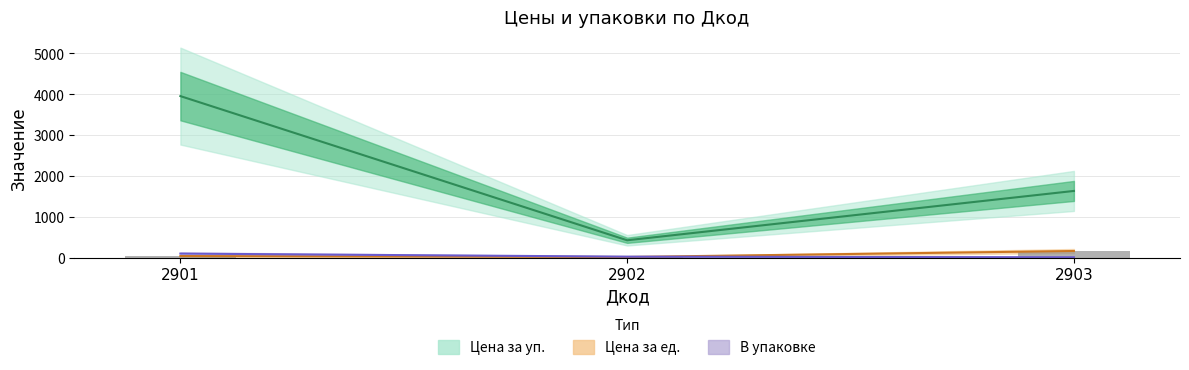

Reading left to right, list all the values displayed in this chart.

Цена за ед.: 2901=39.5	2902=17.0	2903=163.3
Цена за уп.: 2901=3955.0	2902=426.0	2903=1633.5
В упаковке: 2901=100.0	2902=25.0	2903=10.0